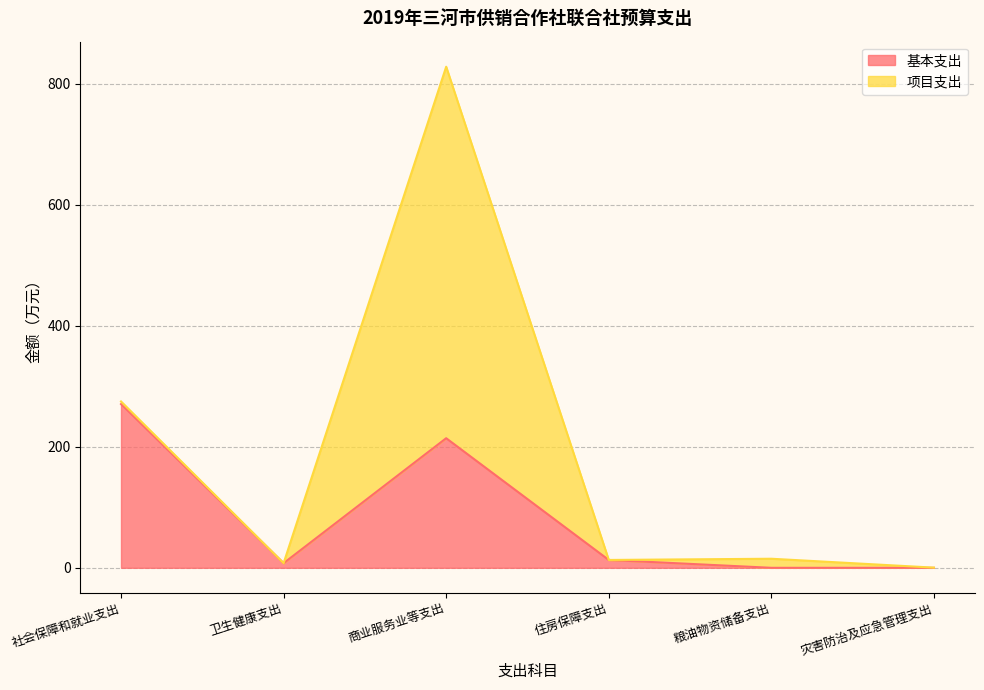

At which label does 基本支出 reach its peak?

社会保障和就业支出